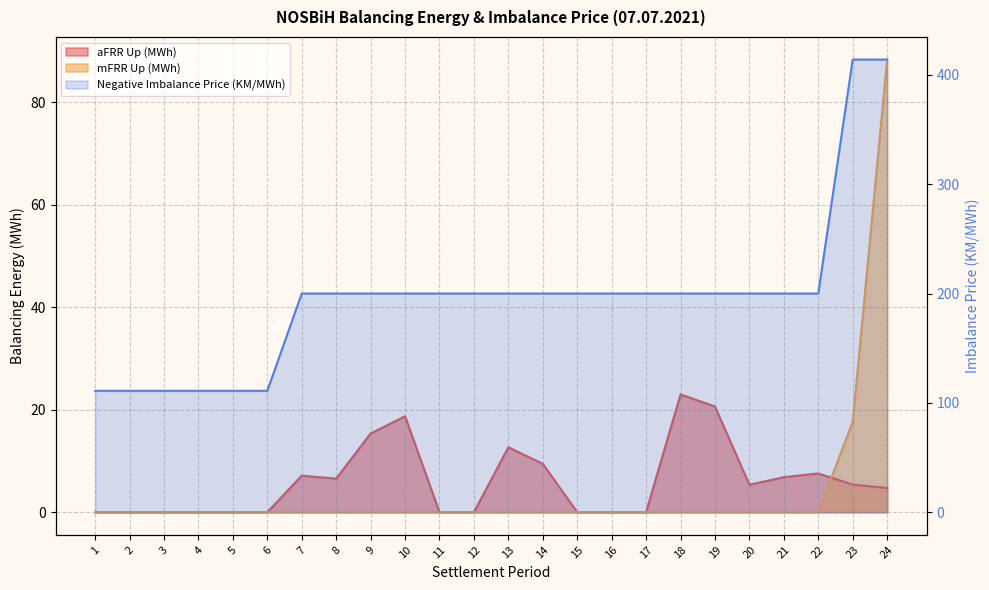

True or false: aFRR Up (MWh) and Negative Imbalance Price (KM/MWh) cross at least once.

False